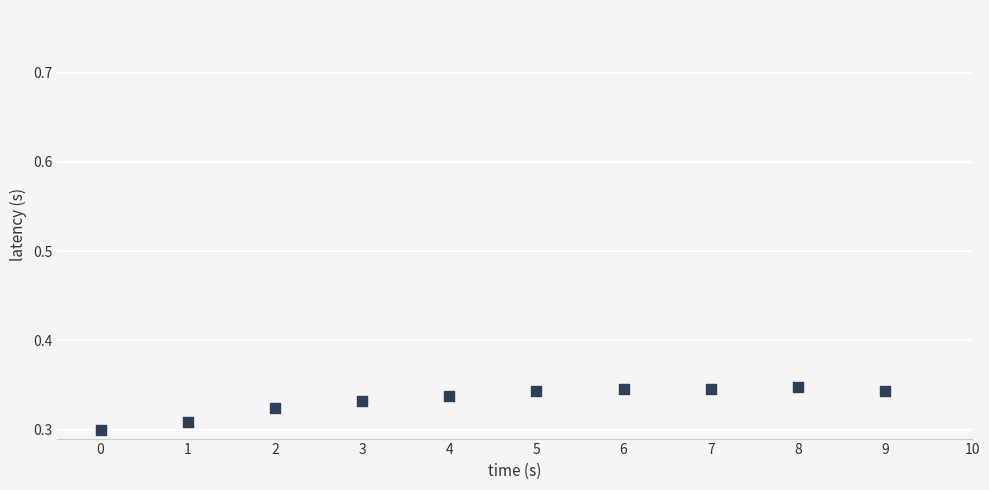

How many data points are displayed?

10